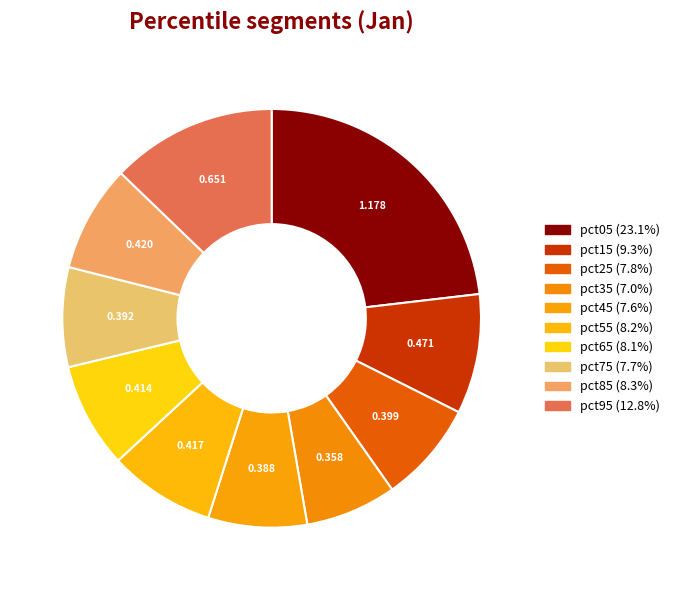

Does pct25 represent more than half of the total?

No